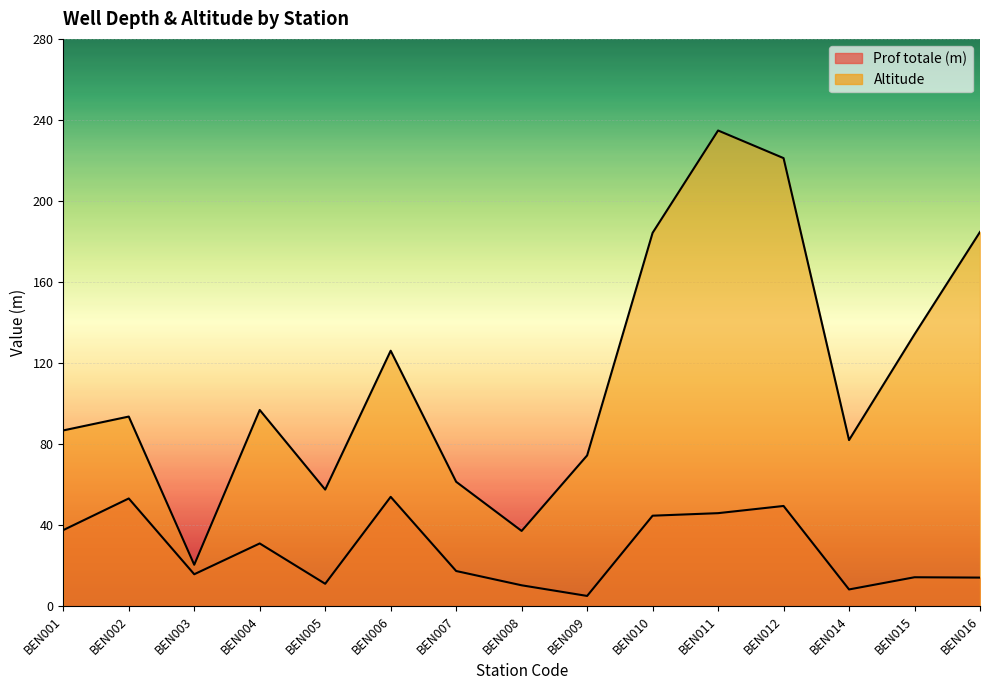

Reading right to left, transcribe all the data shown in this chart.

Prof totale (m): 14.2	14.3	8.3	49.5	46.0	44.7	5.1	10.3	17.4	54.0	11.1	31.0	15.8	53.2	37.6
Altitude: 184.7	134.2	82.0	221.2	234.8	184.3	74.4	37.2	61.4	126.1	57.6	96.9	20.5	93.6	86.8